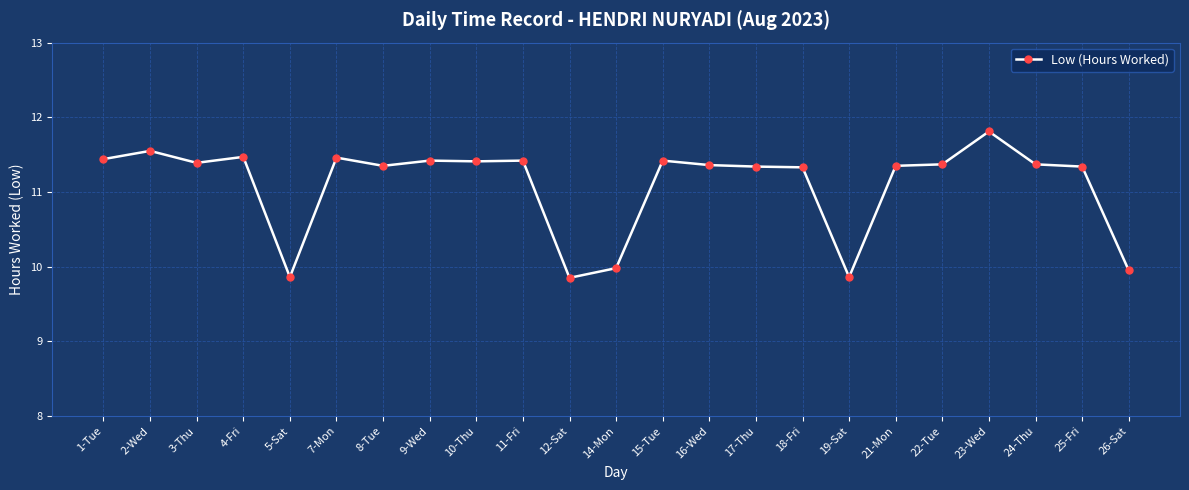

True or false: the data shows 16.5 at 25-Fri.

False